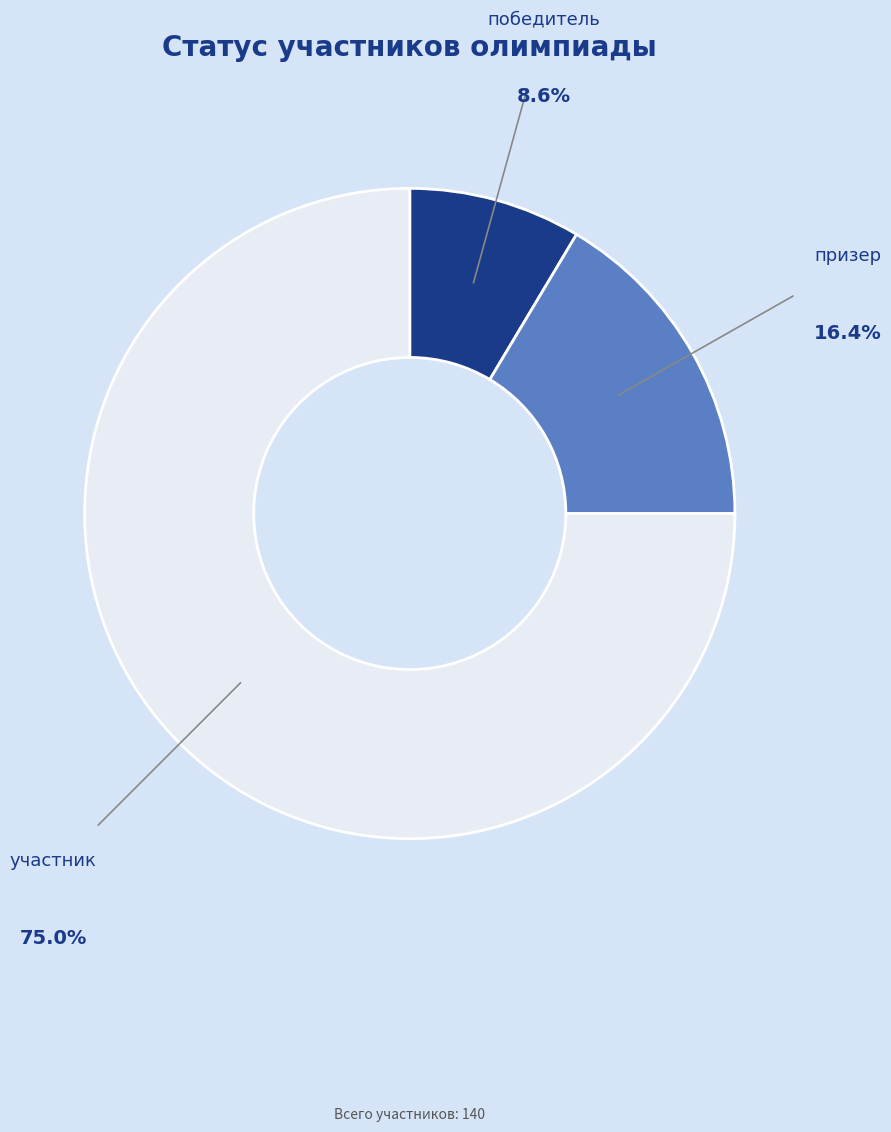

Is there a majority slice in this chart?

Yes